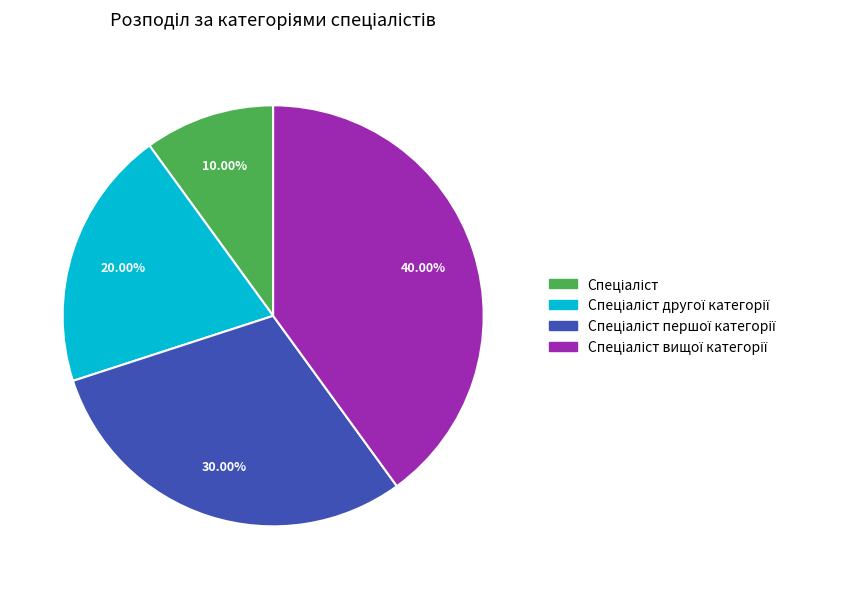

Count the number of slices in the pie.

4